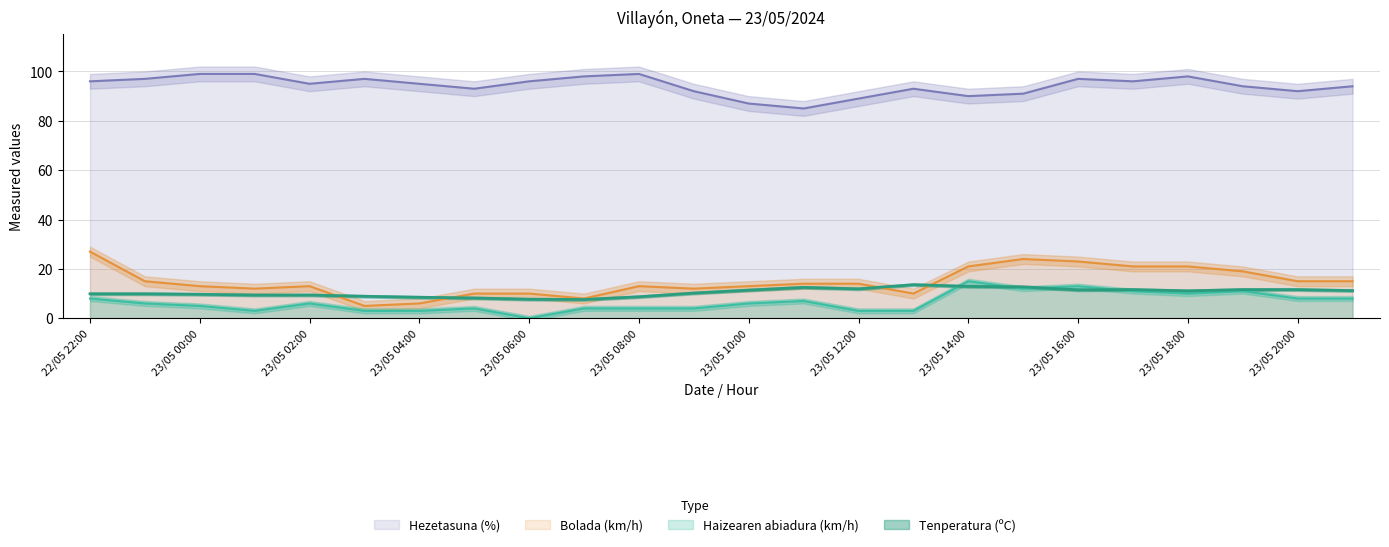

True or false: Hezetasuna (%) and Haizearen abiadura (km/h) cross at least once.

False